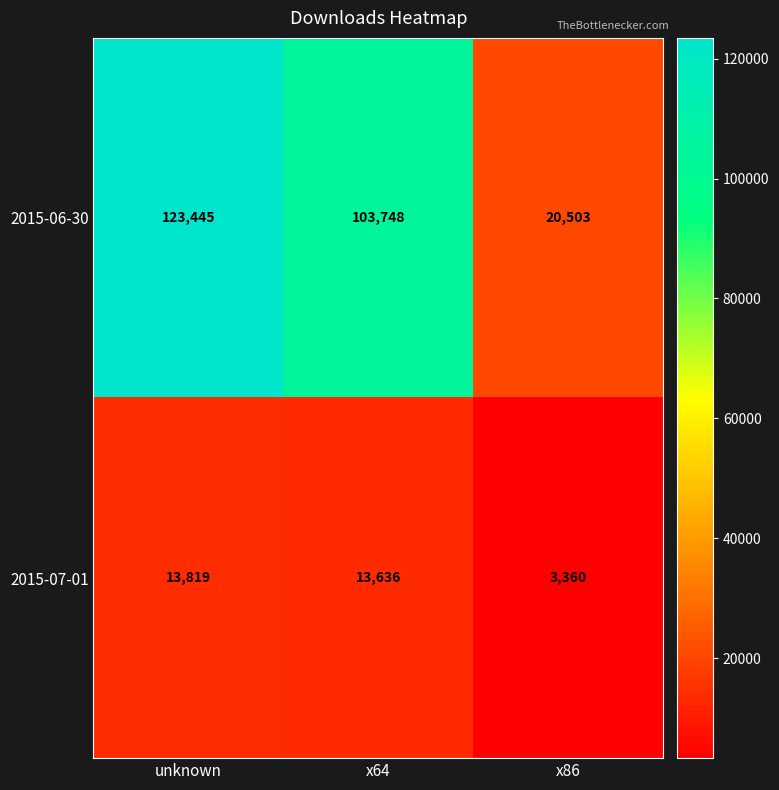

Rank the series by their maximum value, from highest to lowest.

2015-06-30, 2015-07-01